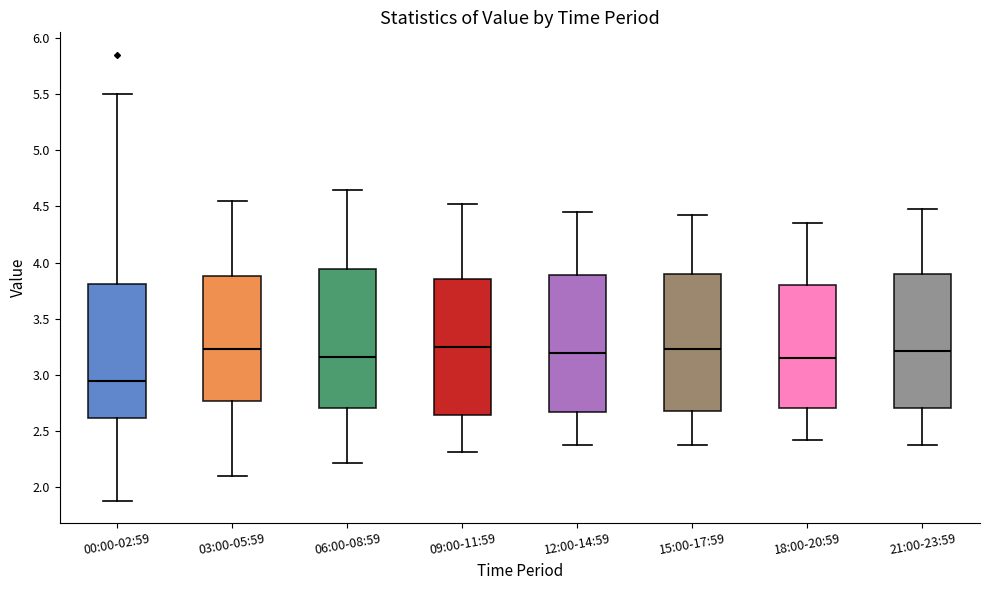

Where is the lower edge of the box for 06:00-08:59 on the y-axis? The values are not printed on the chart, so give them approximately, as read against the axis.

2.70